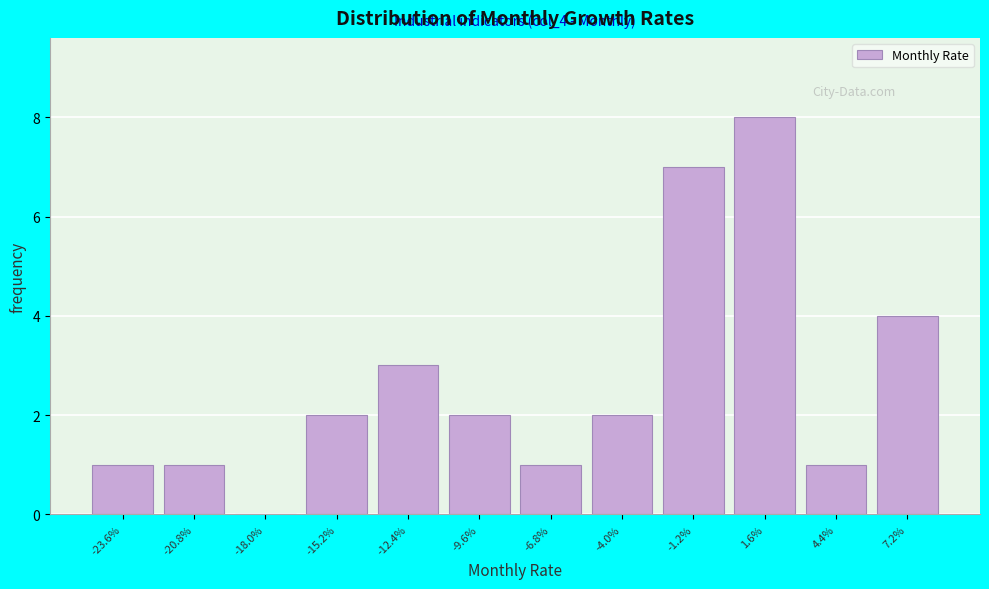

Reading left to right, transcribe all the data shown in this chart.

-23.6%=1	-20.8%=1	-18.0%=0	-15.2%=2	-12.4%=3	-9.6%=2	-6.8%=1	-4.0%=2	-1.2%=7	1.6%=8	4.4%=1	7.2%=4